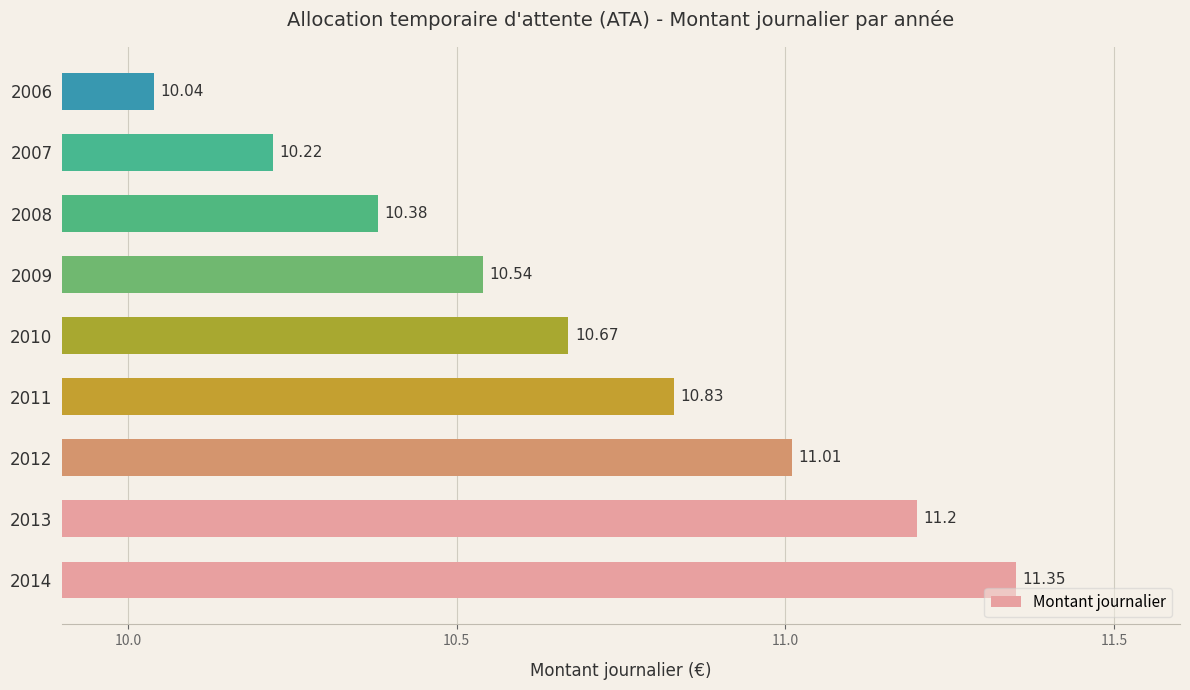

True or false: the data shows 0.1 at 2007.

False